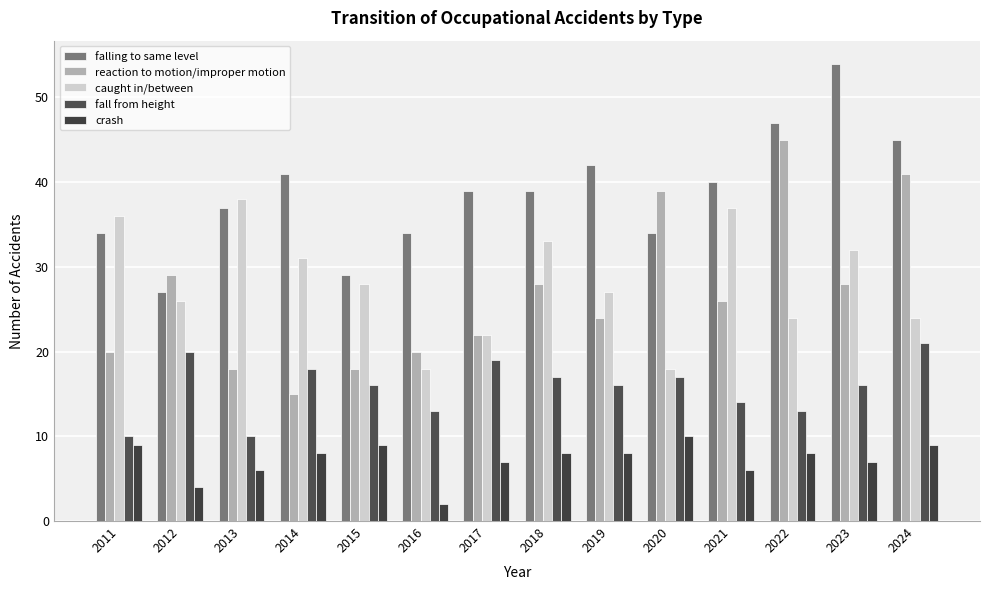

Reading right to left, transcribe all the data shown in this chart.

falling to same level: 2024=45	2023=54	2022=47	2021=40	2020=34	2019=42	2018=39	2017=39	2016=34	2015=29	2014=41	2013=37	2012=27	2011=34
reaction to motion/improper motion: 2024=41	2023=28	2022=45	2021=26	2020=39	2019=24	2018=28	2017=22	2016=20	2015=18	2014=15	2013=18	2012=29	2011=20
caught in/between: 2024=24	2023=32	2022=24	2021=37	2020=18	2019=27	2018=33	2017=22	2016=18	2015=28	2014=31	2013=38	2012=26	2011=36
fall from height: 2024=21	2023=16	2022=13	2021=14	2020=17	2019=16	2018=17	2017=19	2016=13	2015=16	2014=18	2013=10	2012=20	2011=10
crash: 2024=9	2023=7	2022=8	2021=6	2020=10	2019=8	2018=8	2017=7	2016=2	2015=9	2014=8	2013=6	2012=4	2011=9